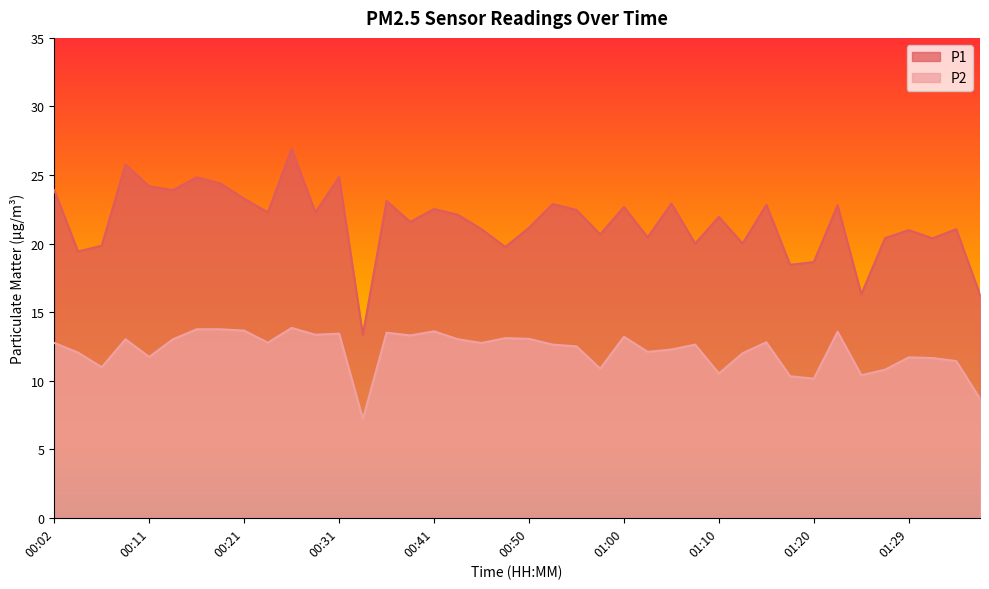

Reading left to right, transcribe all the data shown in this chart.

P1: 00:02=23.9	00:04=19.4	00:07=19.9	00:09=25.8	00:11=24.2	00:14=23.9	00:16=24.8	00:19=24.4	00:21=23.3	00:24=22.3	00:26=26.9	00:28=22.3	00:31=24.9	00:33=13.3	00:36=23.1	00:38=21.6	00:41=22.5	00:43=22.1	00:45=21.1	00:48=19.8	00:50=21.1	00:53=22.9	00:55=22.4	00:58=20.7	01:00=22.7	01:02=20.4	01:05=22.9	01:07=20.0	01:10=21.9	01:12=20.0	01:15=22.8	01:17=18.4	01:20=18.6	01:22=22.8	01:24=16.3	01:27=20.4	01:29=21.0	01:32=20.4	01:34=21.1	01:37=16.3
P2: 00:02=12.8	00:04=12.1	00:07=11.0	00:09=13.0	00:11=11.7	00:14=13.0	00:16=13.8	00:19=13.8	00:21=13.7	00:24=12.8	00:26=13.8	00:28=13.3	00:31=13.4	00:33=7.2	00:36=13.5	00:38=13.3	00:41=13.6	00:43=13.0	00:45=12.8	00:48=13.1	00:50=13.1	00:53=12.6	00:55=12.5	00:58=10.9	01:00=13.2	01:02=12.1	01:05=12.3	01:07=12.6	01:10=10.5	01:12=12.0	01:15=12.8	01:17=10.3	01:20=10.2	01:22=13.6	01:24=10.4	01:27=10.8	01:29=11.7	01:32=11.7	01:34=11.4	01:37=8.7